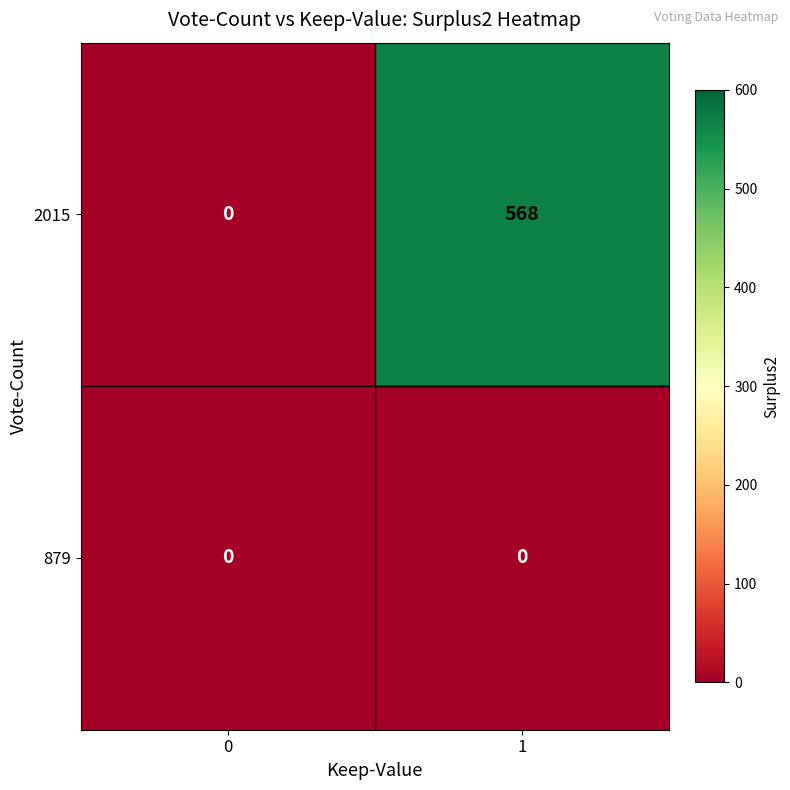

Which series has the largest total across all categories?

2015